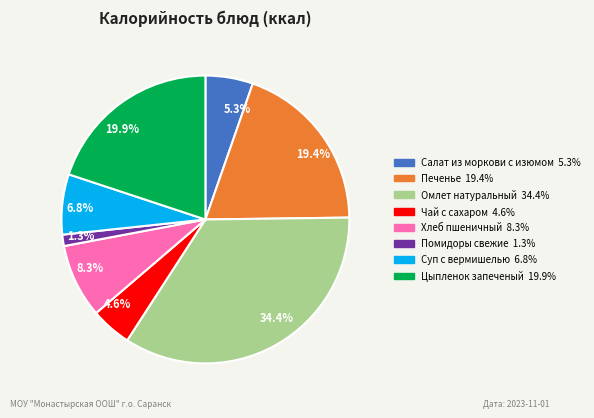

Which slice is the largest?

34.4%